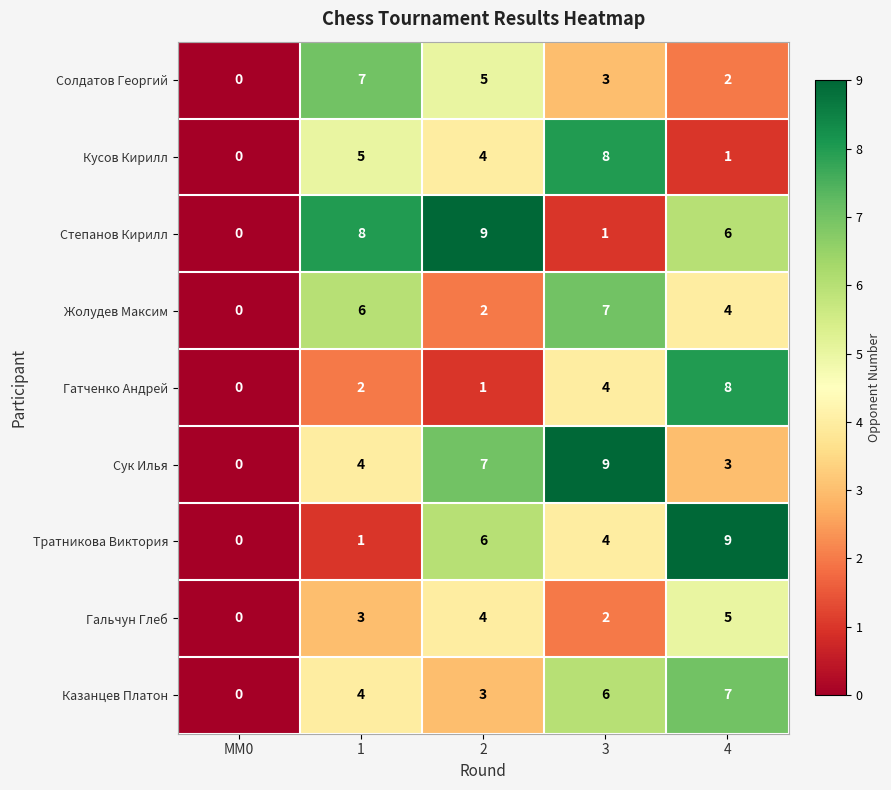

What is the approximate value of Тратникова Виктория at 3?

4